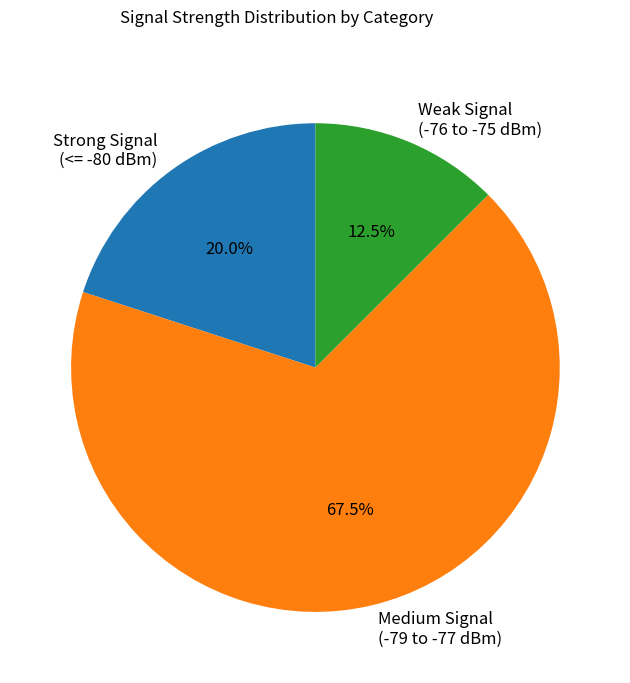

Does Medium Signal (-79 to -77 dBm) account for over 50% of the chart?

Yes